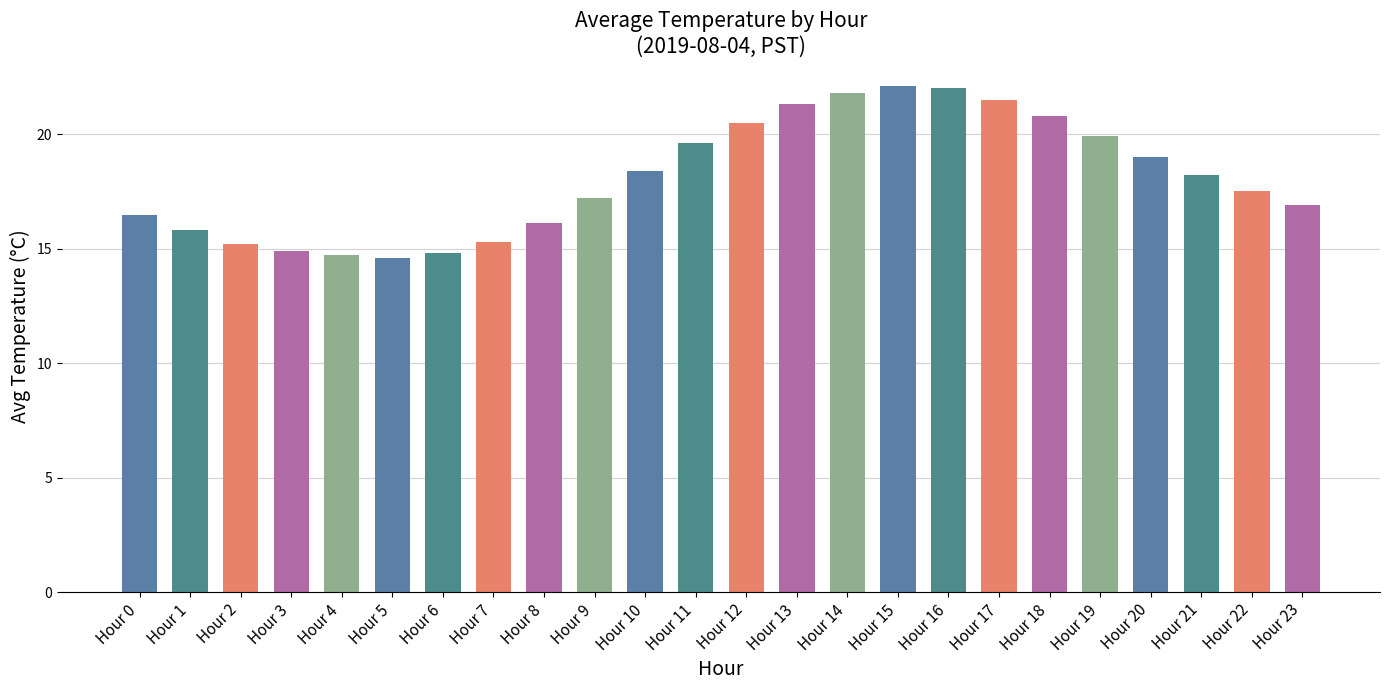

What is the average value?

18.1